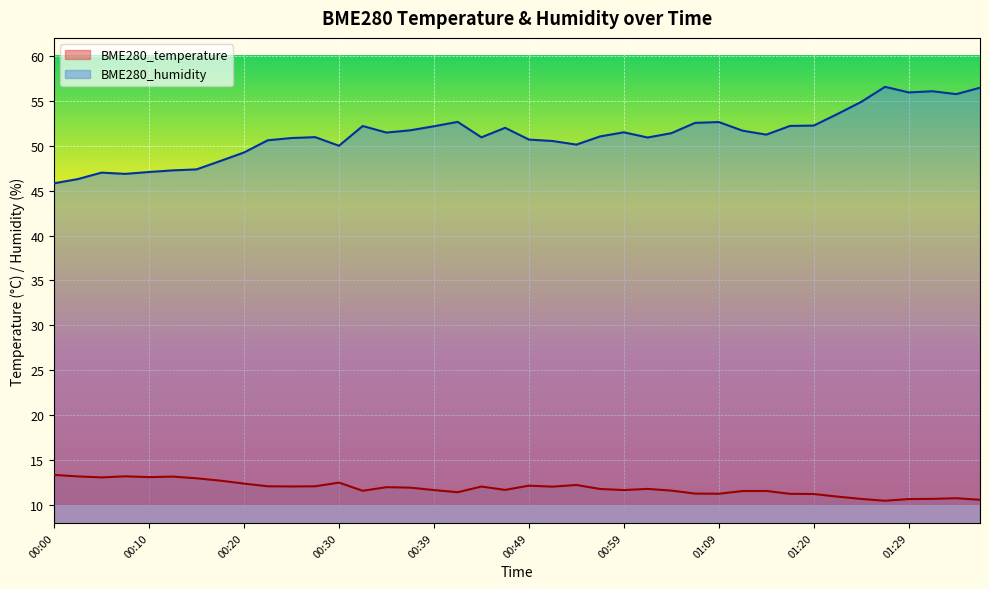

What is the highest value of the BME280_temperature series?

13.3